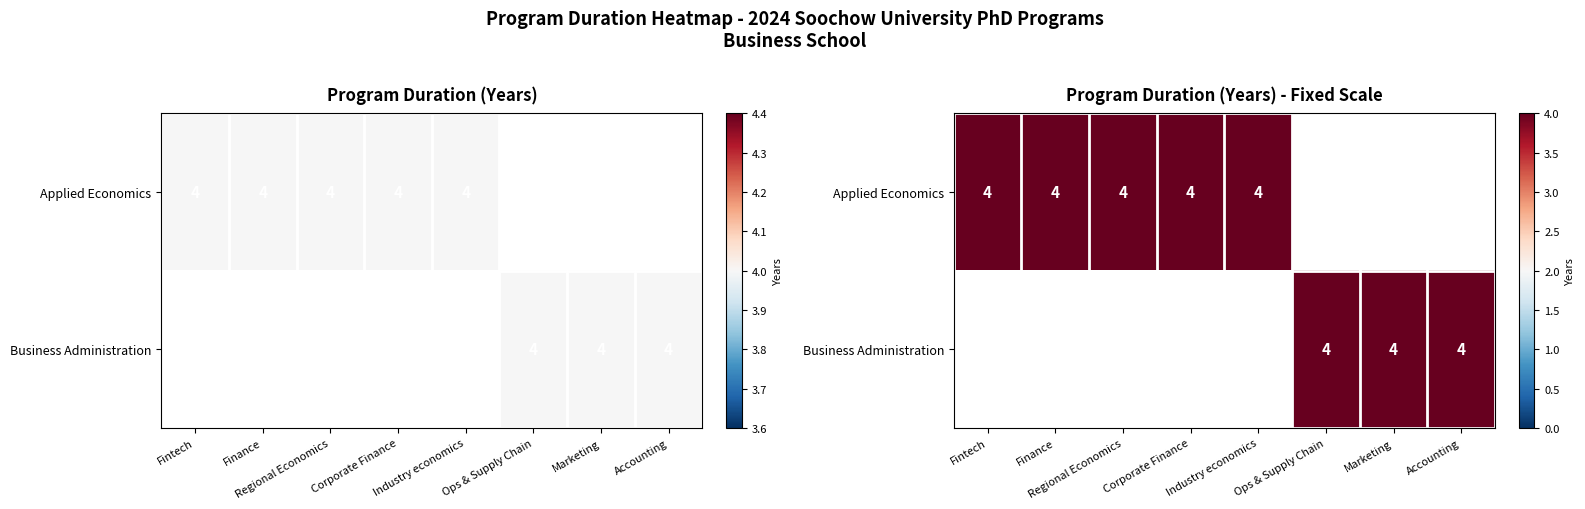

What is the sum of the Applied Economics values at 4 and 2?

8